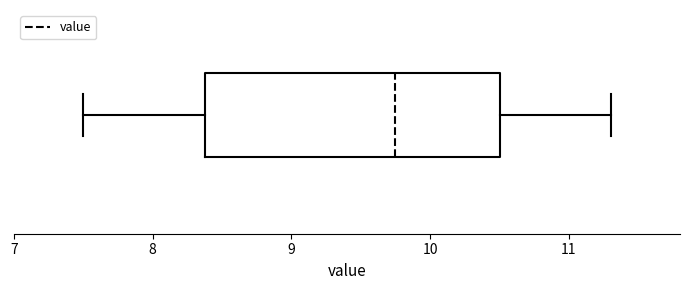

Read this box plot against the x-axis: the position of the median line, the range covered by the box, and the ends of both whiskers. The values are not printed on the chart, so give them approximately, as read against the axis.

median 9.8, box 8.4 to 10.5, whiskers 7.5 to 11.3